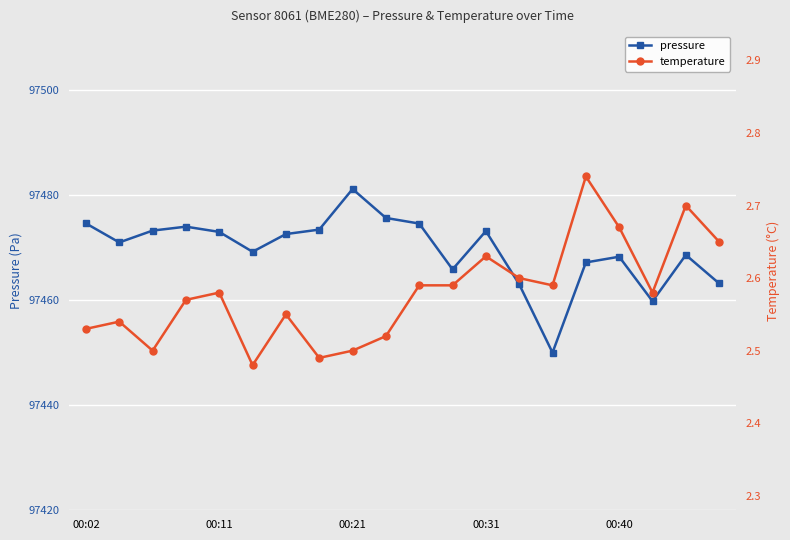

What is the sum of all temperature values?

51.6